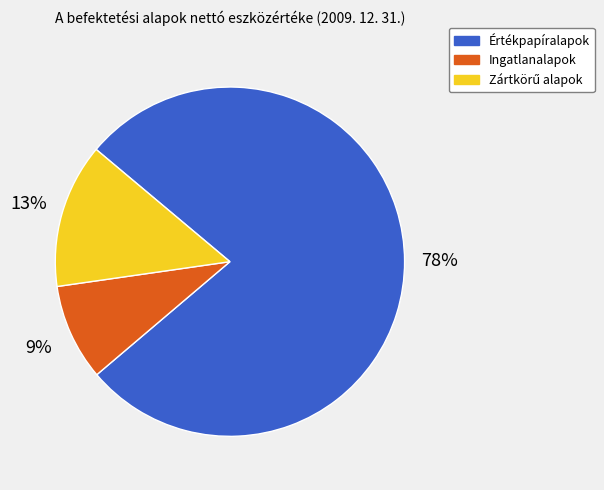

Which has a higher value, Ingatlanalapok or Értékpapíralapok?

Értékpapíralapok